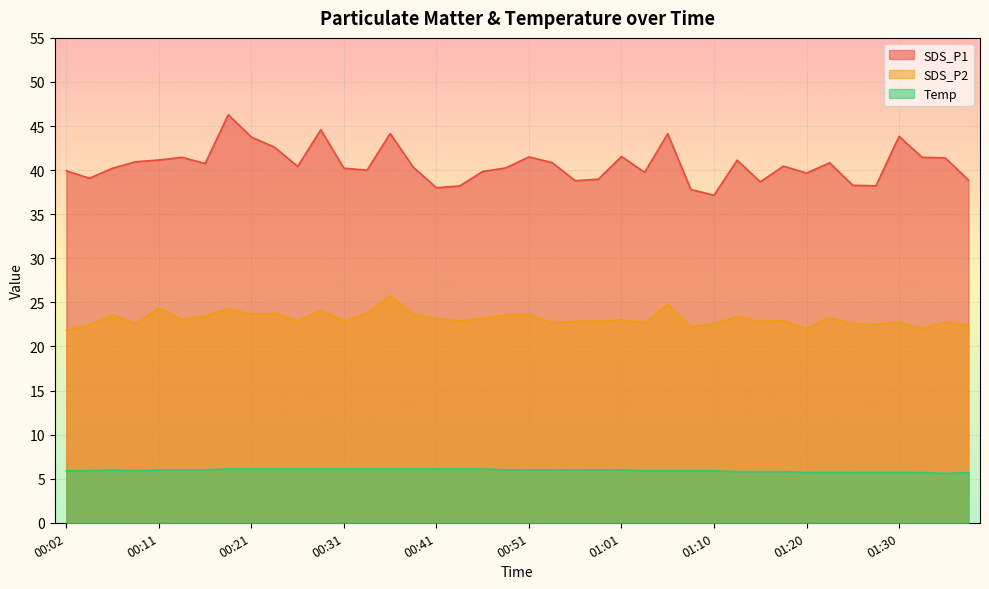

Which label corresponds to the largest value in the chart?

00:19